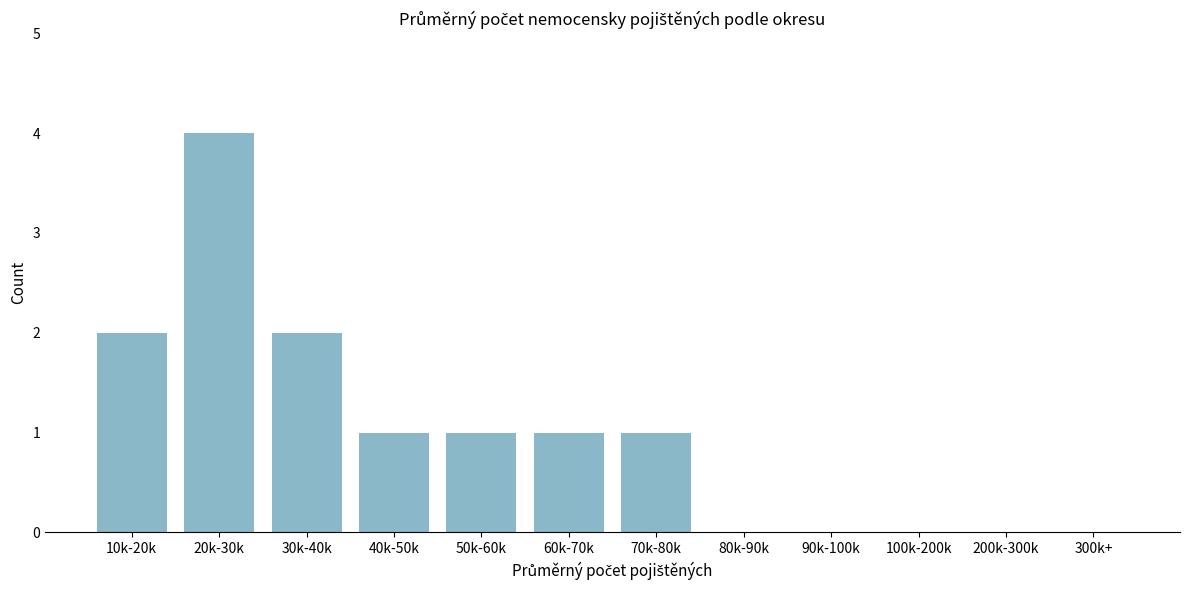

Reading left to right, list all the values displayed in this chart.

10k-20k=2	20k-30k=4	30k-40k=2	40k-50k=1	50k-60k=1	60k-70k=1	70k-80k=1	80k-90k=0	90k-100k=0	100k-200k=0	200k-300k=0	300k+=0